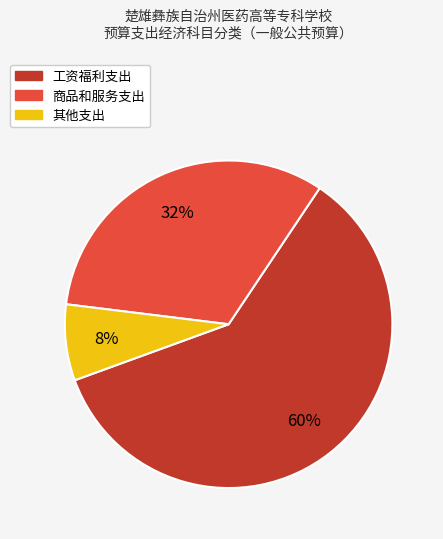

Count the number of slices in the pie.

3